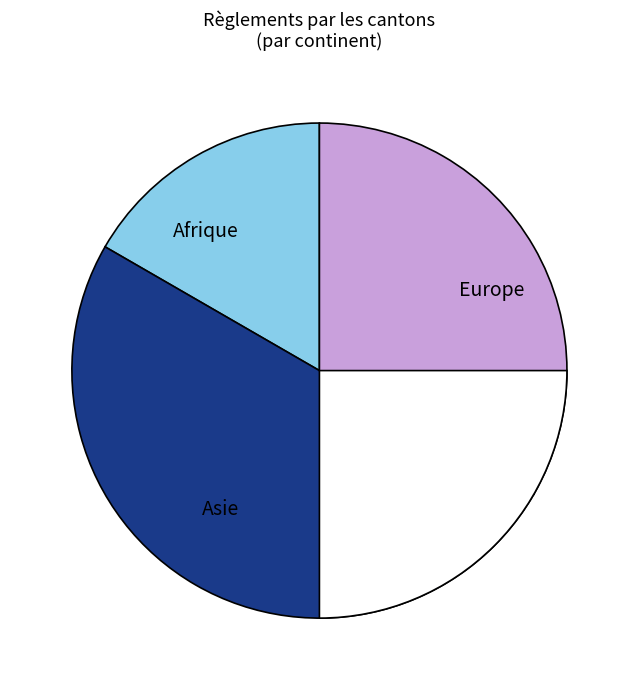

Is Océanie the majority of the pie?

No